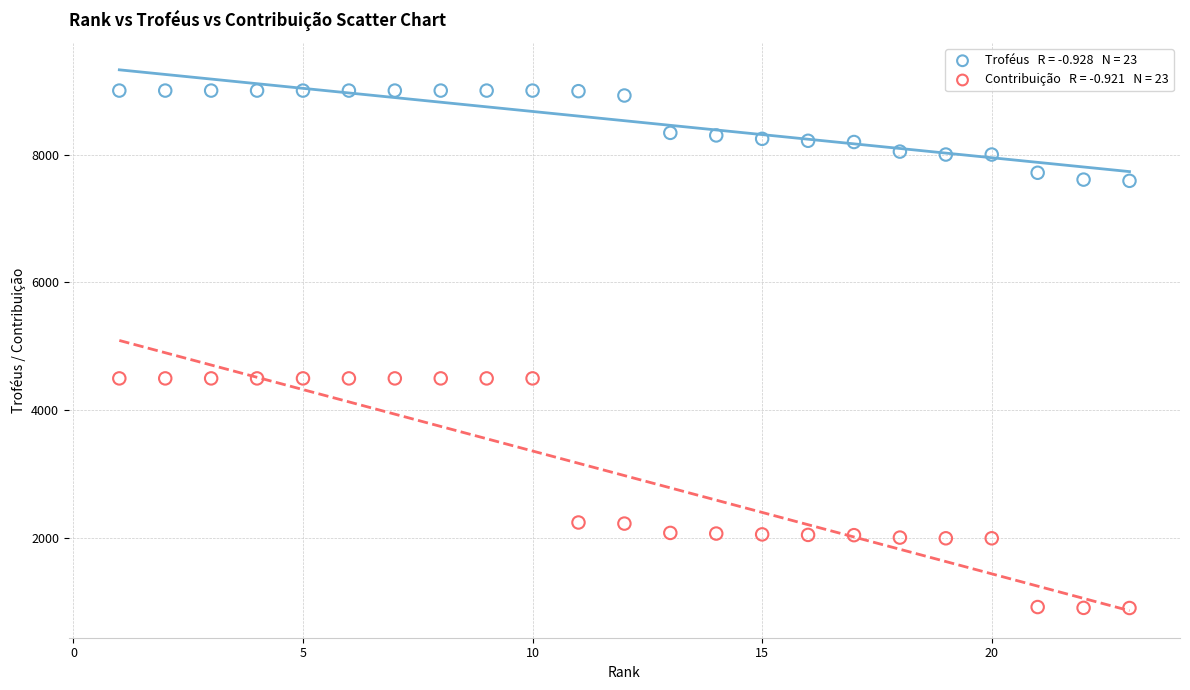

Across all data points, what is the range of X values (max minus min)?

22